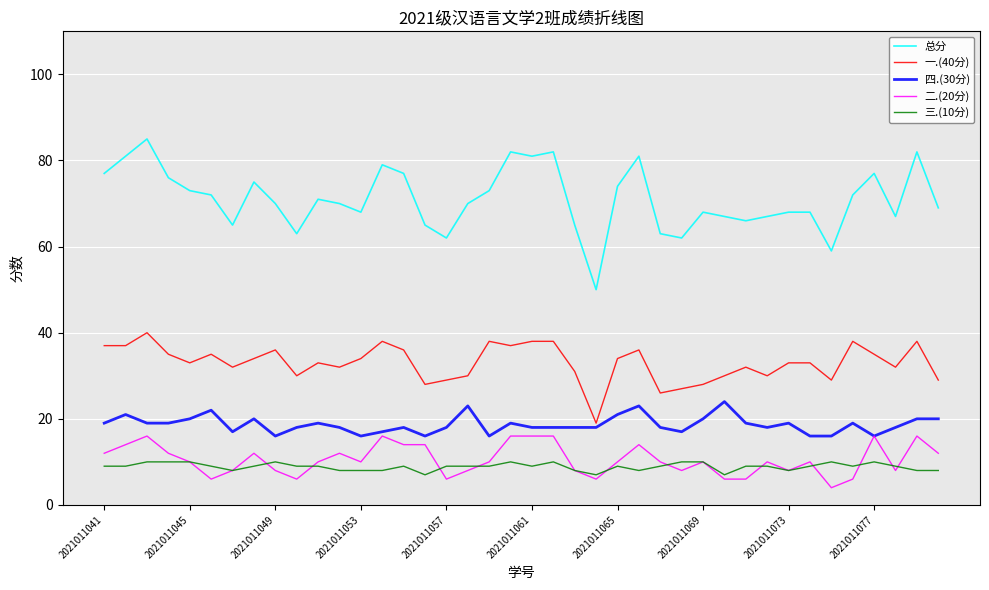

True or false: 四.(30分) and 总分 cross at least once.

False